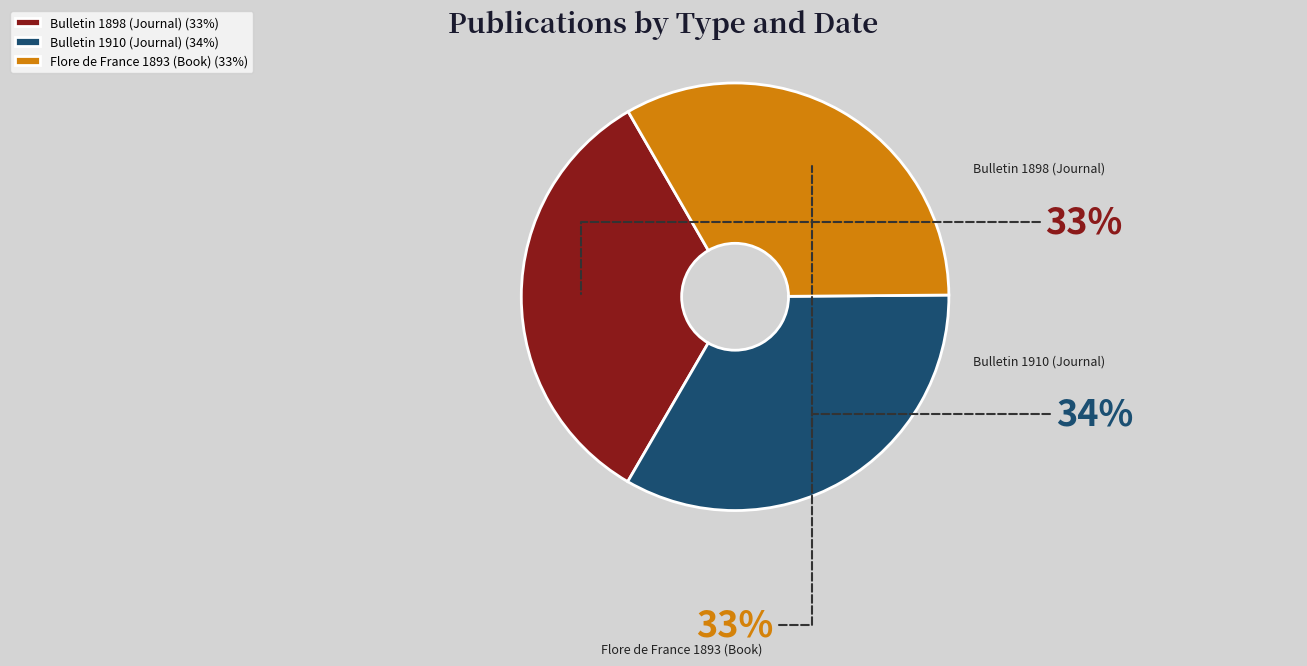

How many slices are in this pie chart?

3